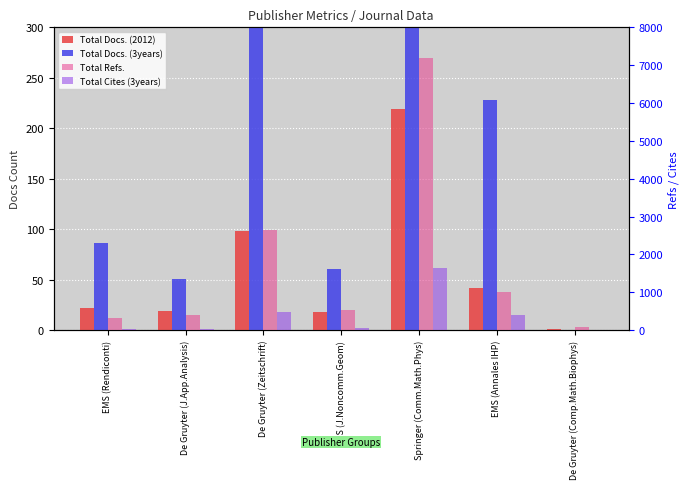

Does the chart contain any negative values?

No